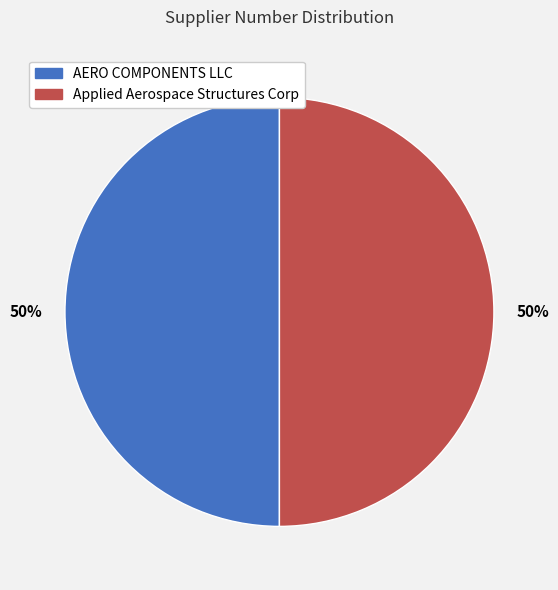

What is the ratio of the value at Applied Aerospace Structures Corp to the value at AERO COMPONENTS LLC?

1.0